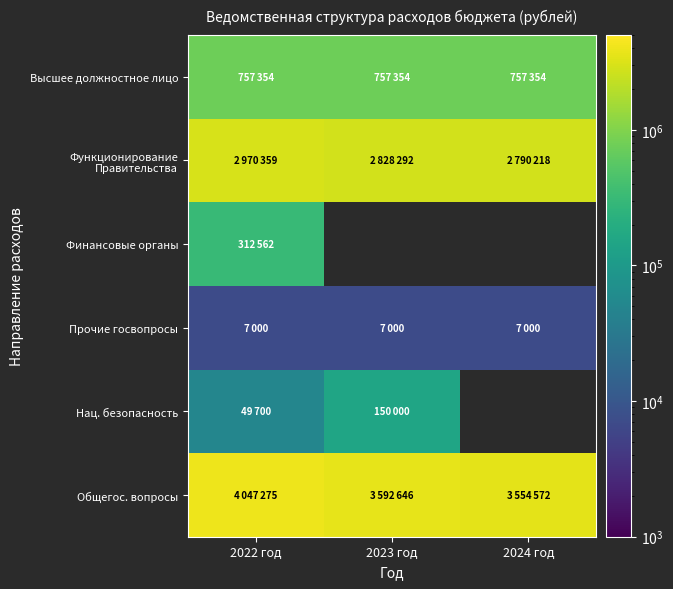

Rank the series by their maximum value, from highest to lowest.

Общегос. вопросы, Функционирование Правительства, Высшее должностное лицо, Финансовые органы, Нац. безопасность, Прочие госвопросы